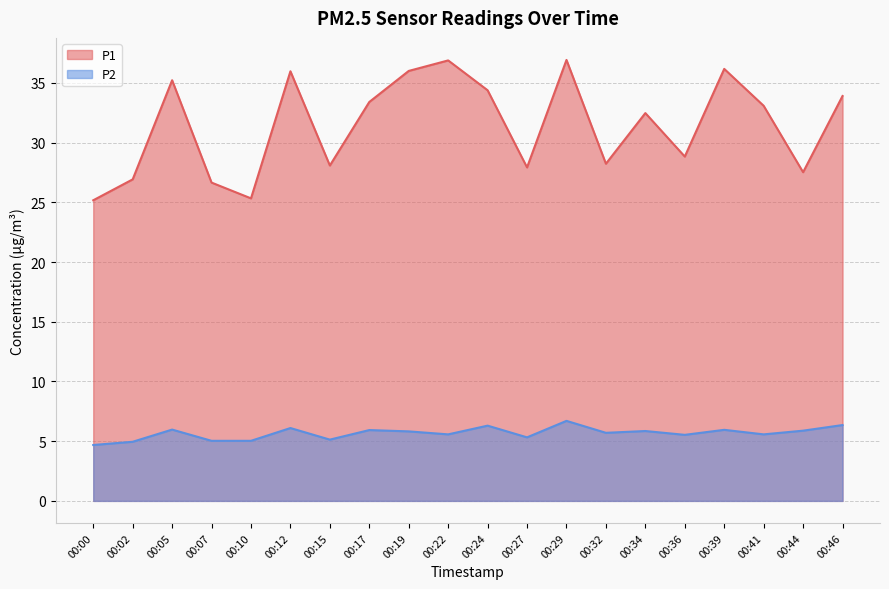

Count the number of data series in this chart.

2